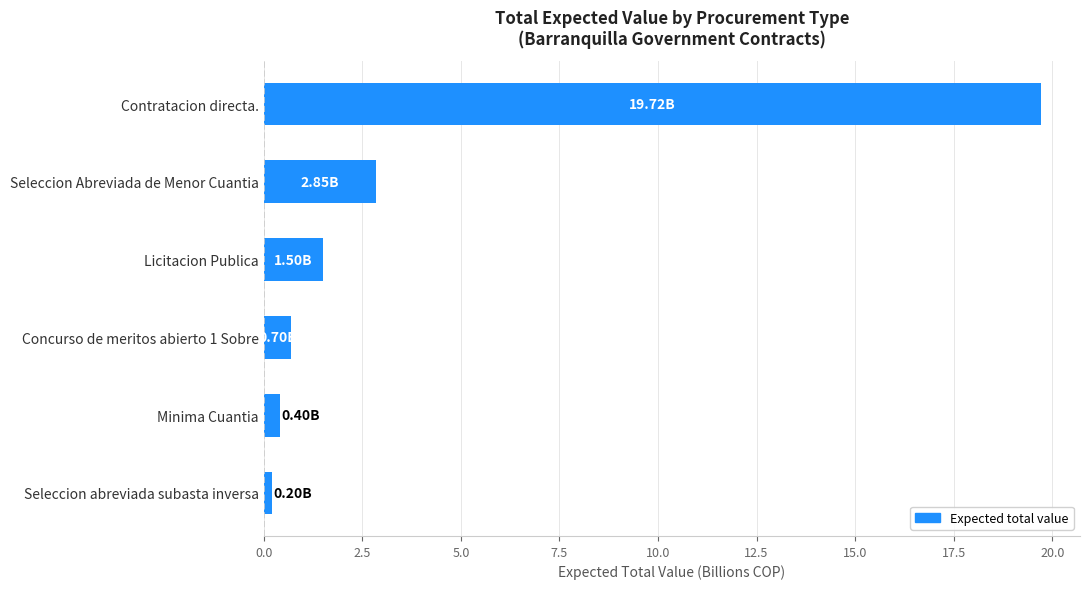

What is the maximum value shown in the chart?

19.7